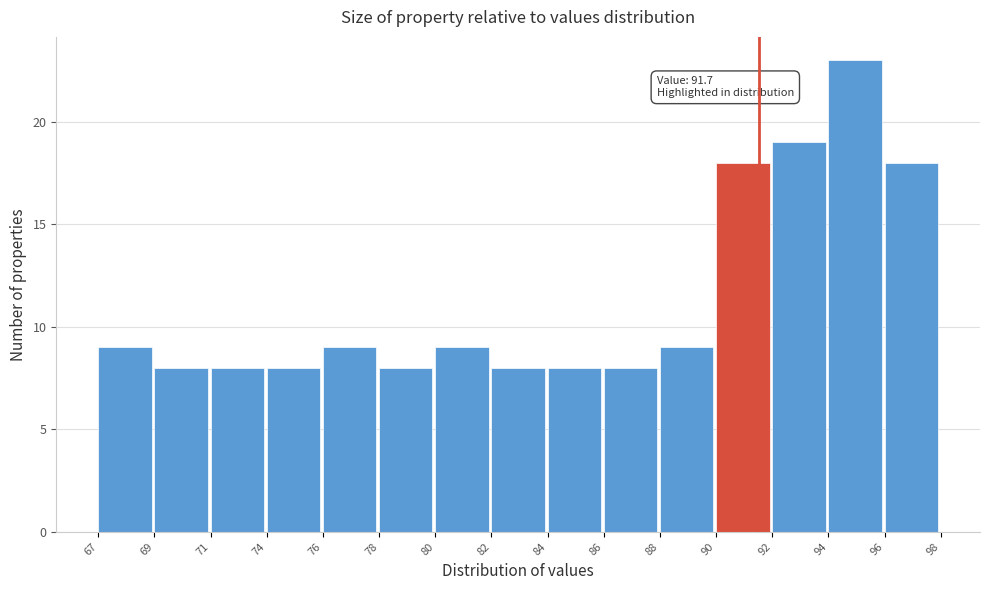

Reading left to right, list all the values displayed in this chart.

67=9	69=8	71=8	74=8	76=9	78=8	80=9	82=8	84=8	86=8	88=9	90=18	92=19	94=23	96=18